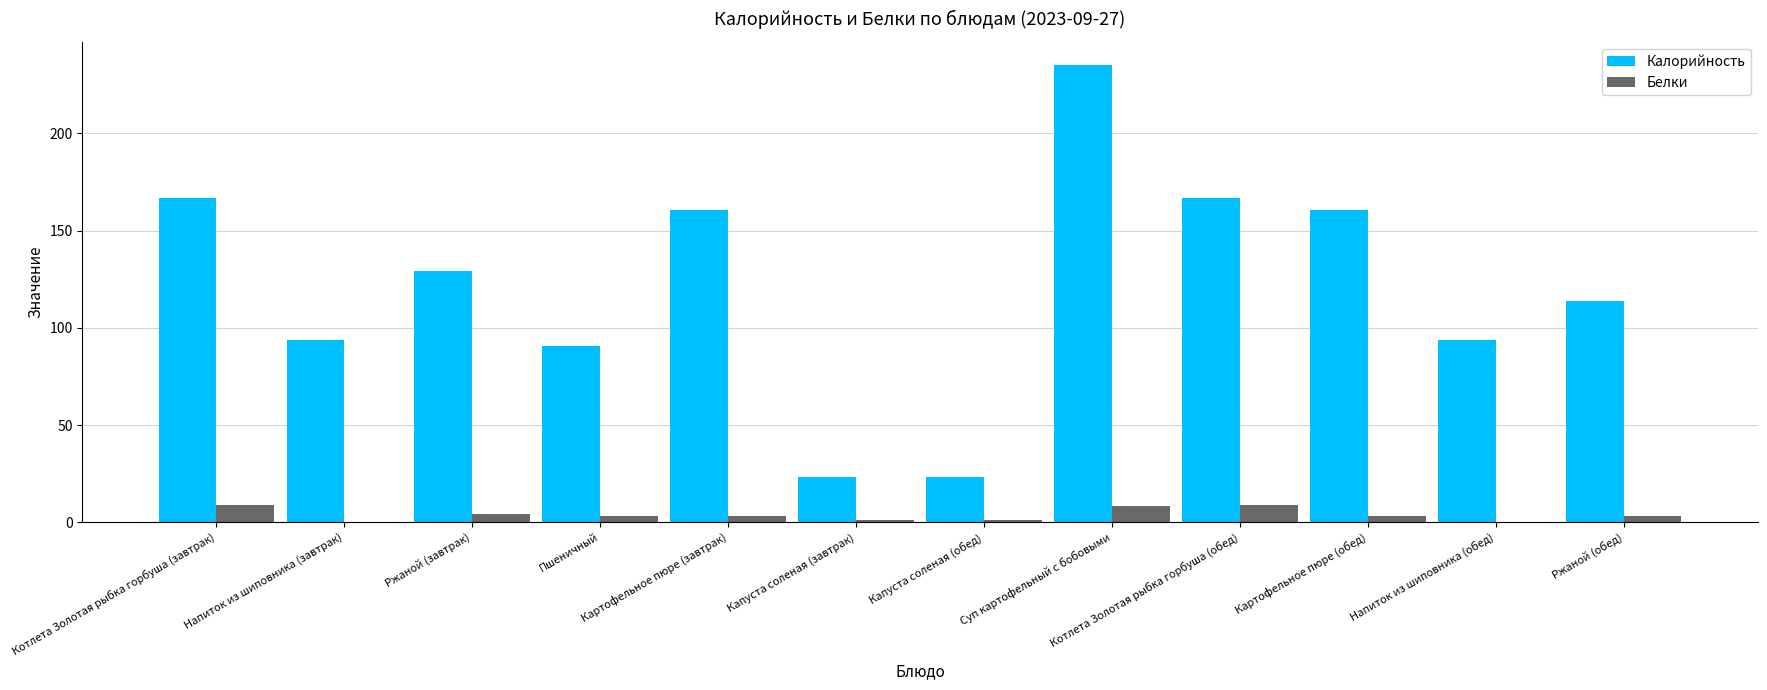

Is it true that Калорийность equals 93.7 at Напиток из шиповника (обед)?

True